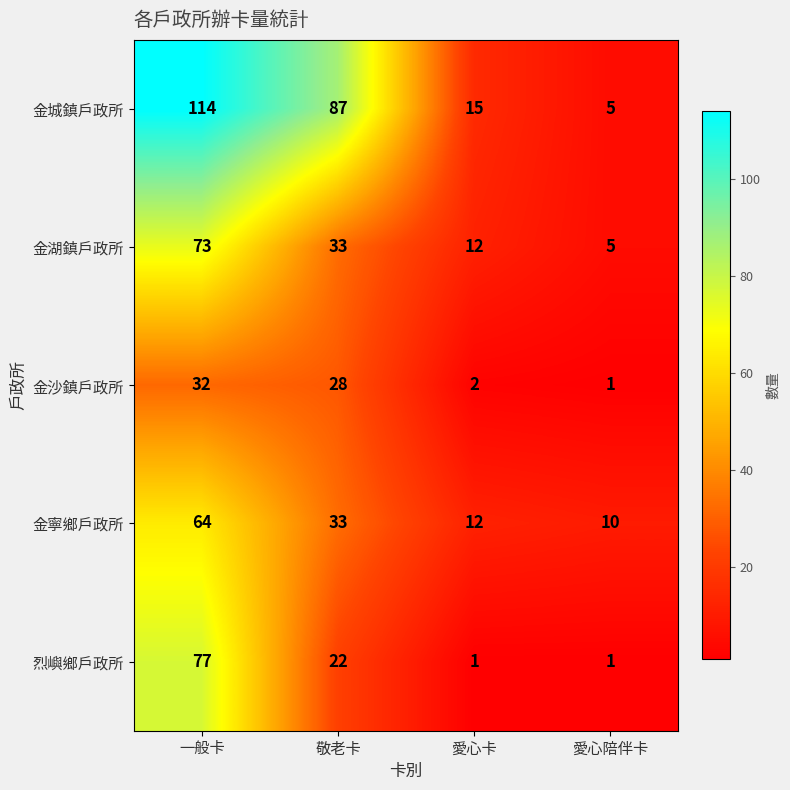

Which label corresponds to the largest value in the chart?

一般卡